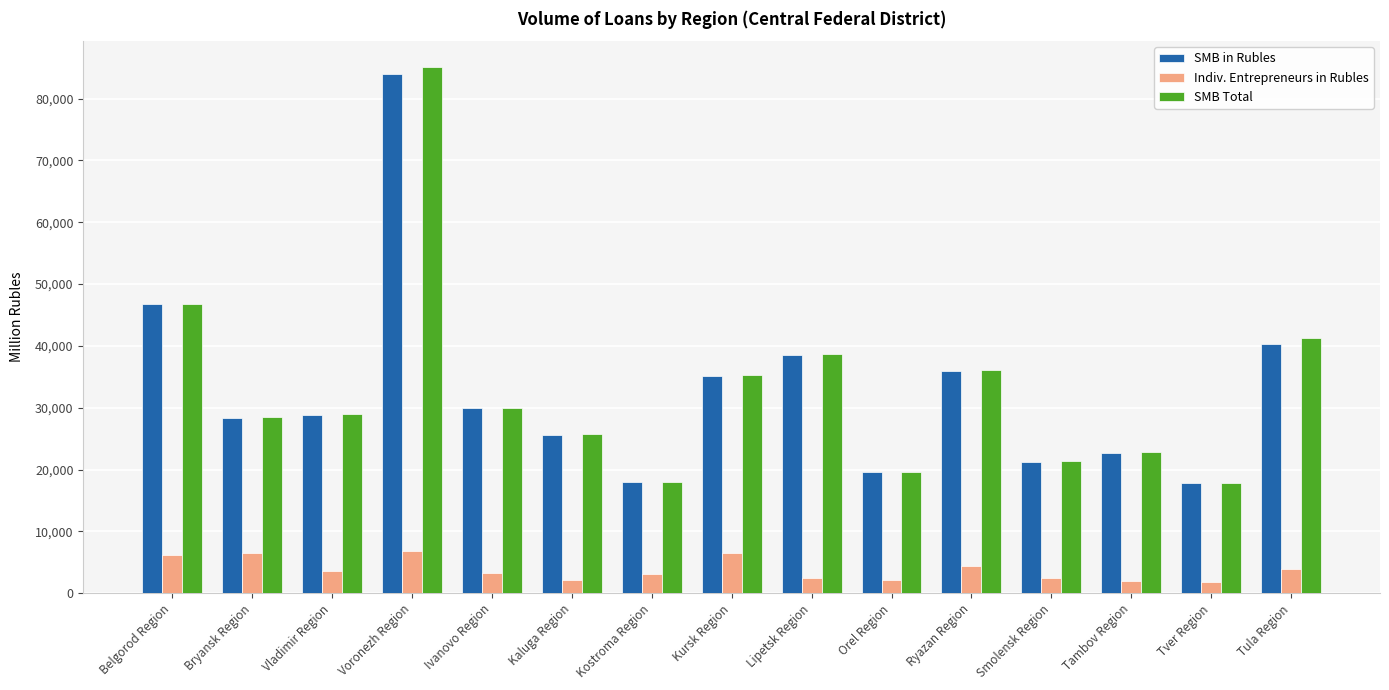

What is the label of the 14th bar from the left?

Tver Region